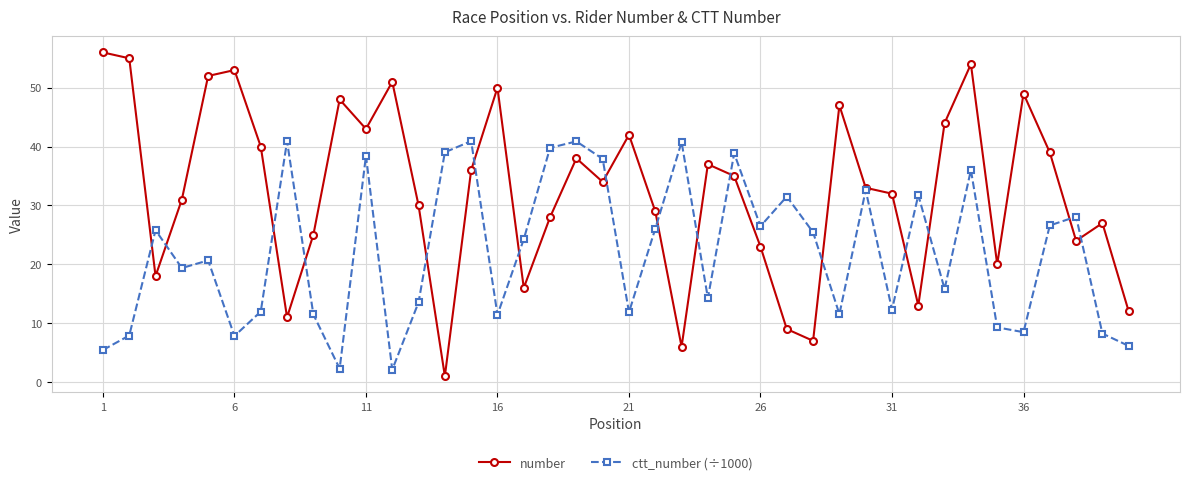

Which series has the largest range (max minus min)?

number